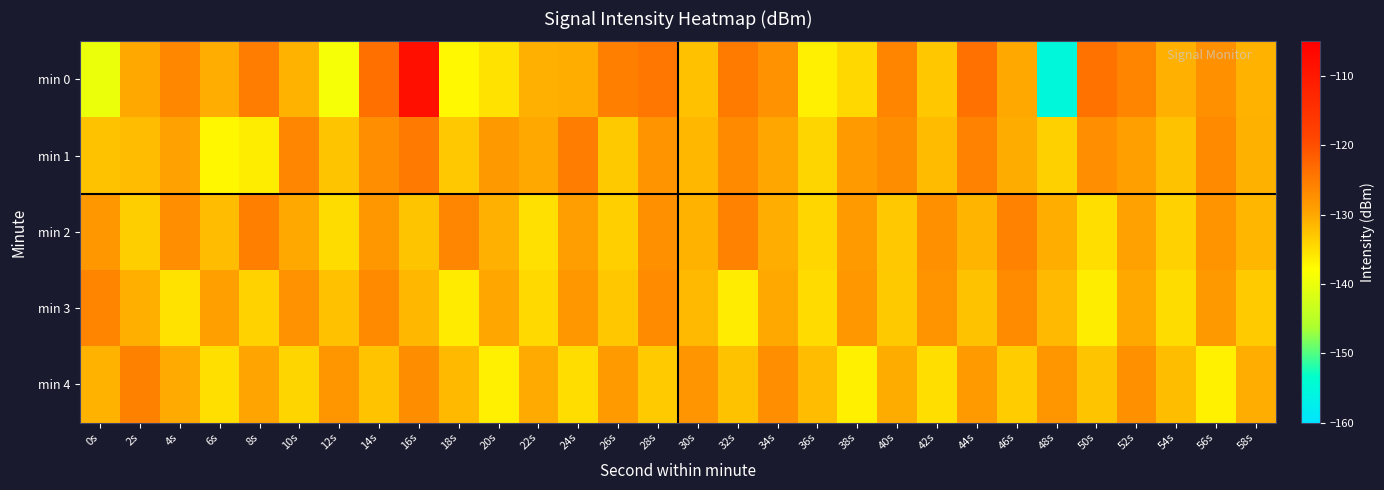

What is the difference between the highest and lowest values at 2s?

7.8